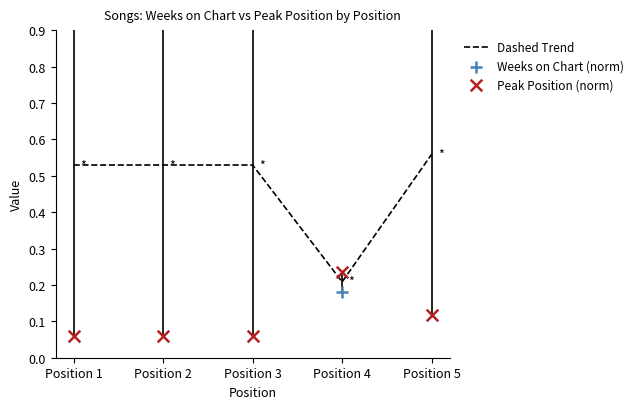

Which series reaches the minimum Y coordinate?

Peak Position (norm)